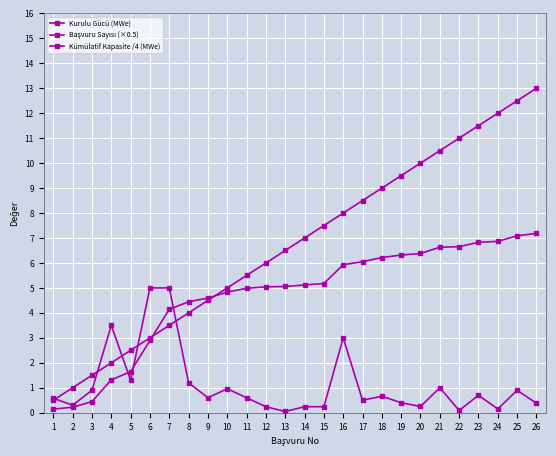

In Kurulu Gücü (MWe), how many points are higher than both neighbors (excluding endpoints)?

7